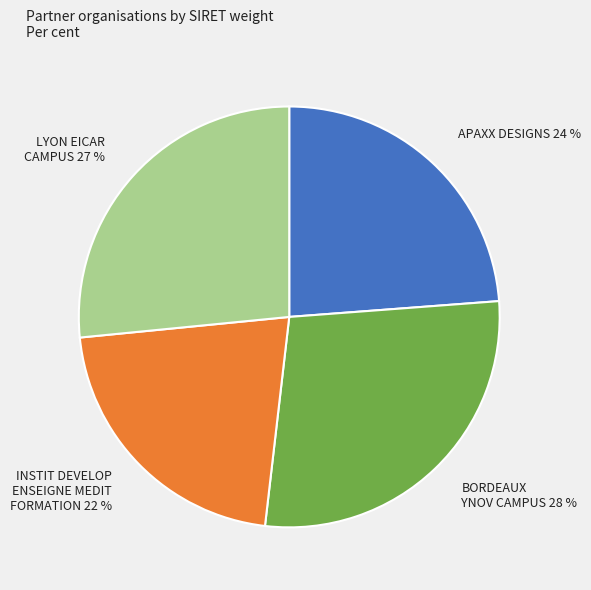

What is the ratio of the value at INSTIT DEVELOP ENSEIGNE MEDIT FORMATION 22 % to the value at APAXX DESIGNS 24 %?

0.9